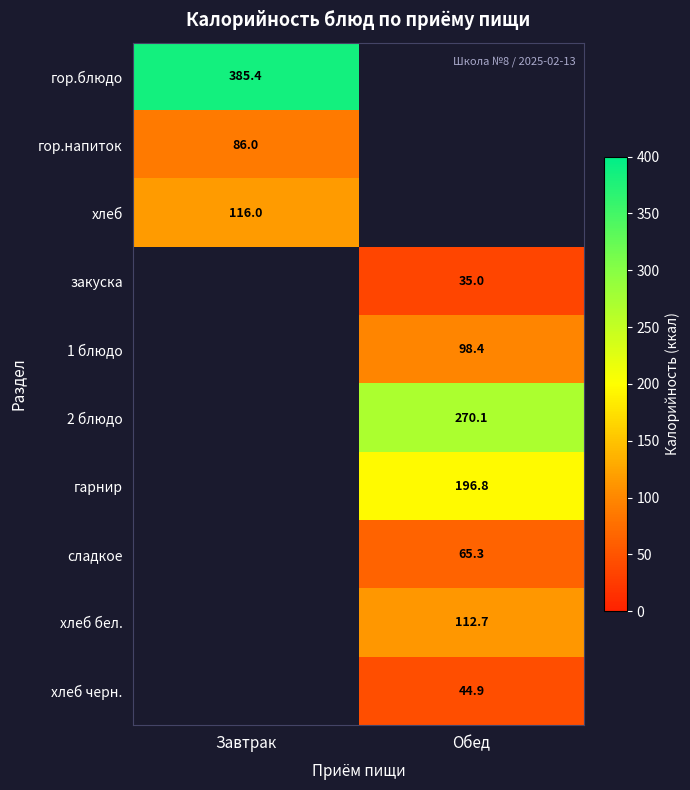

The 2 блюдо series shows 384.1 at Обед. True or false?

False